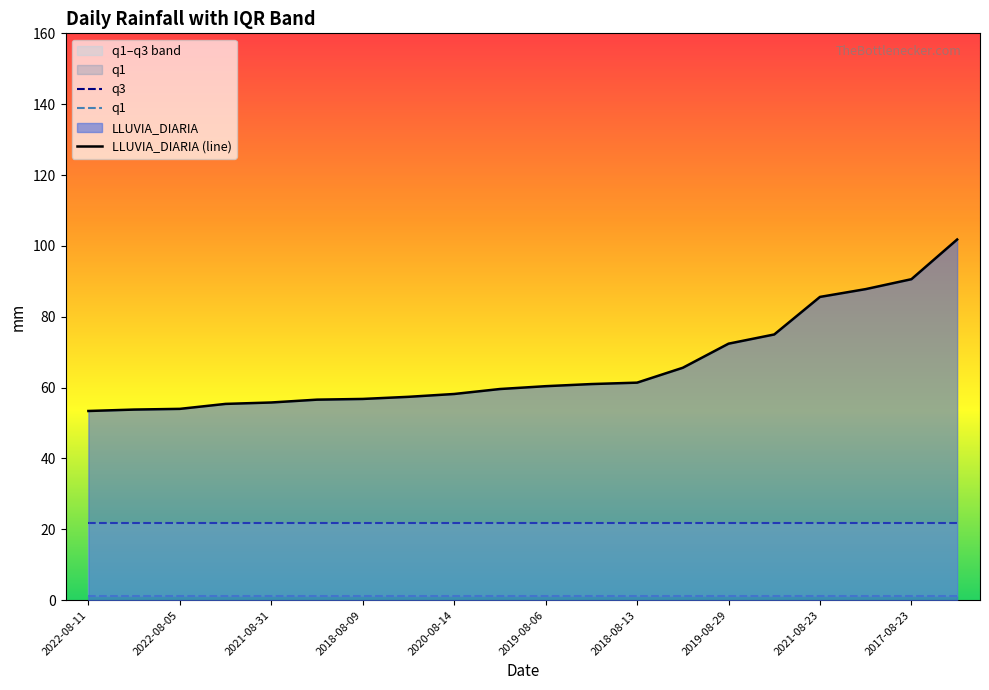

The LLUVIA_DIARIA (line) series shows 76.7 at 2022-08-11. True or false?

False